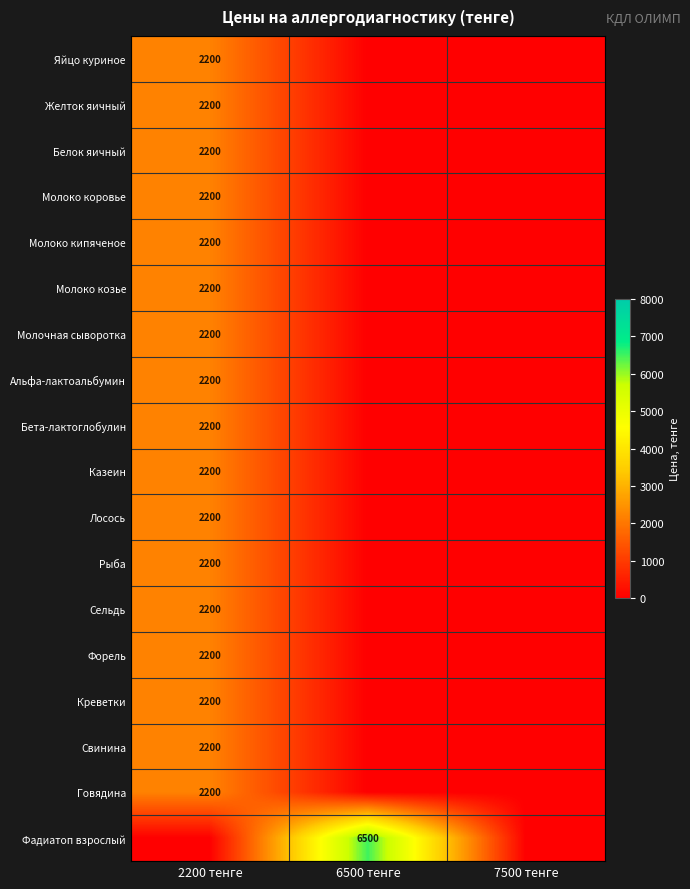

At which category is the sum across all series the highest?

2200 тенге